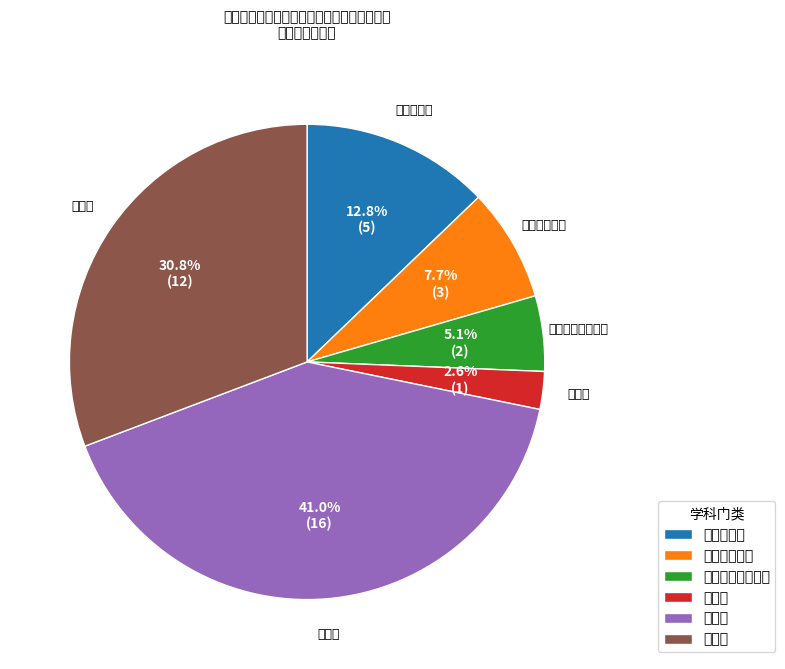

Rank the categories by value from lowest to highest.

思政课, 博士研究生思政课, 研究生思政课, 本科思政课, 经济类, 法学类